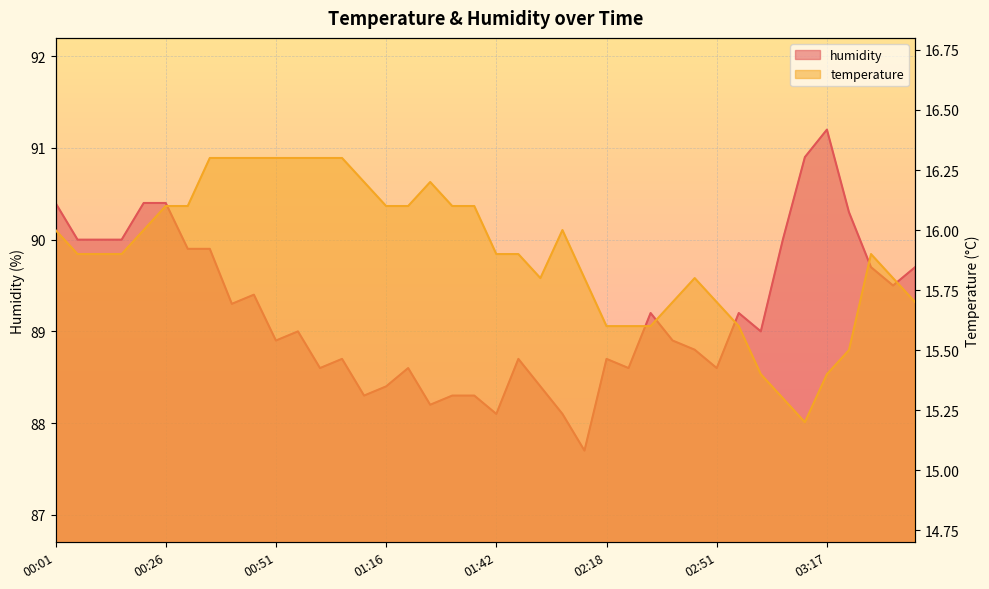

Which series changed the most between 00:01 and 01:37?

humidity